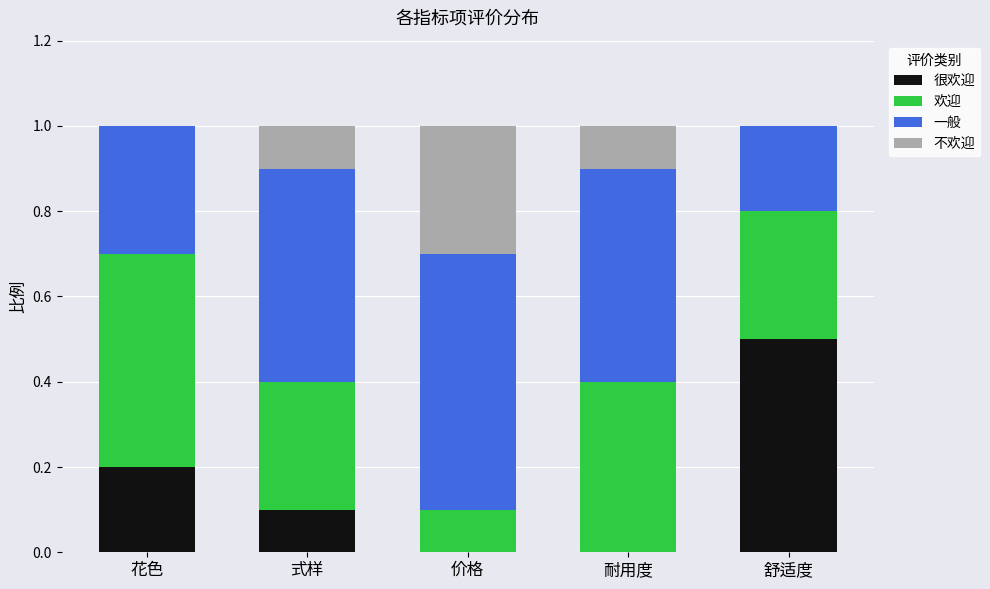

What is the total value across all series at 舒适度?

1.0